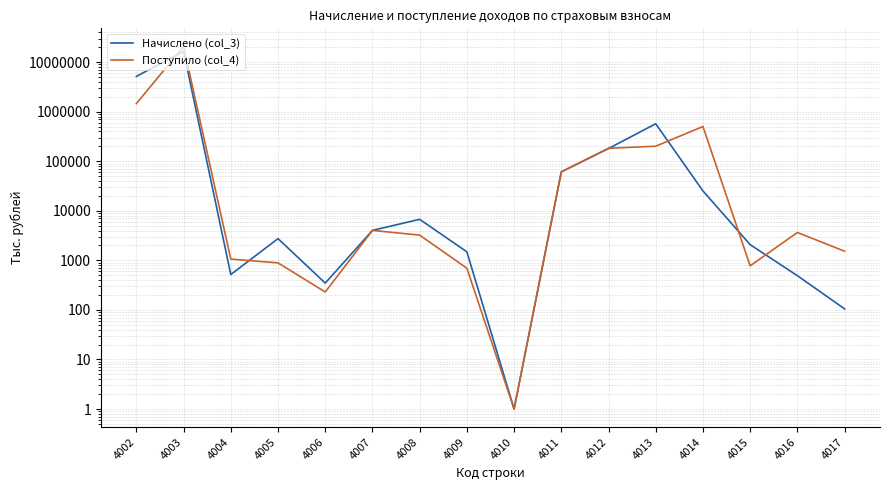

Reading left to right, transcribe all the data shown in this chart.

Начислено (col_3): 5161338	16461352	518	2745	348	4024	6736	1487	1	61026	180830	571214	25200	2076	491	105
Поступило (col_4): 1460422	20743126	1061	890	230	4020	3235	694	1	61133	183034	201275	502845	775	3656	1530